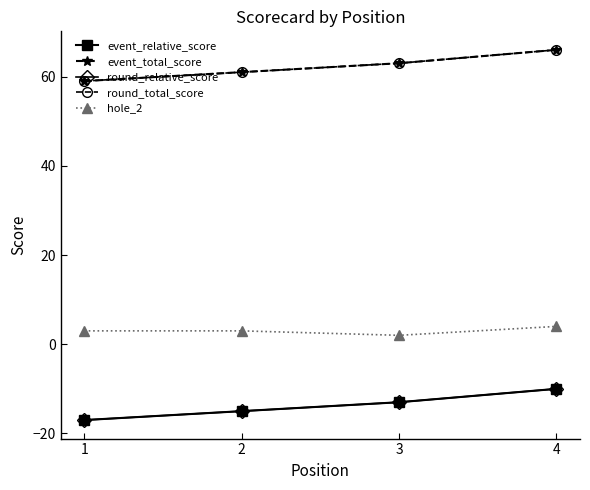

Is this an area chart (filled region under the line)?

No